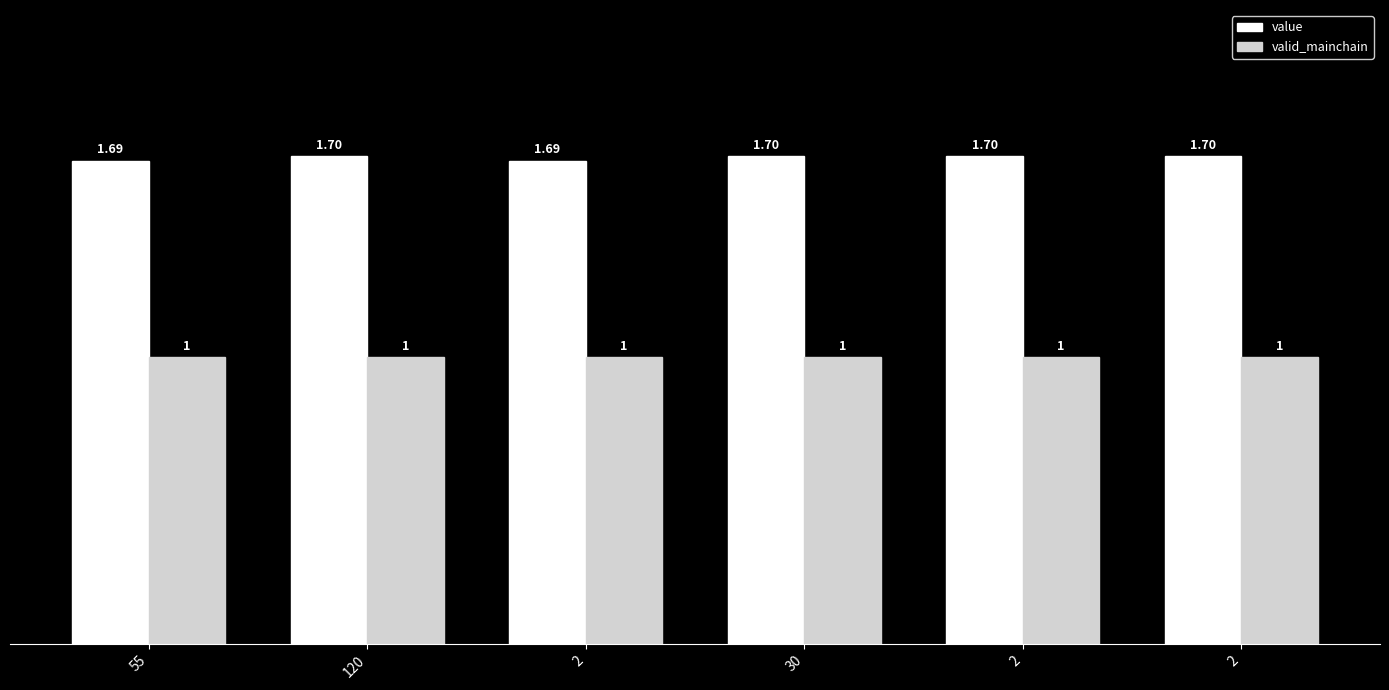

What is the label of the 2nd bar from the right?

2